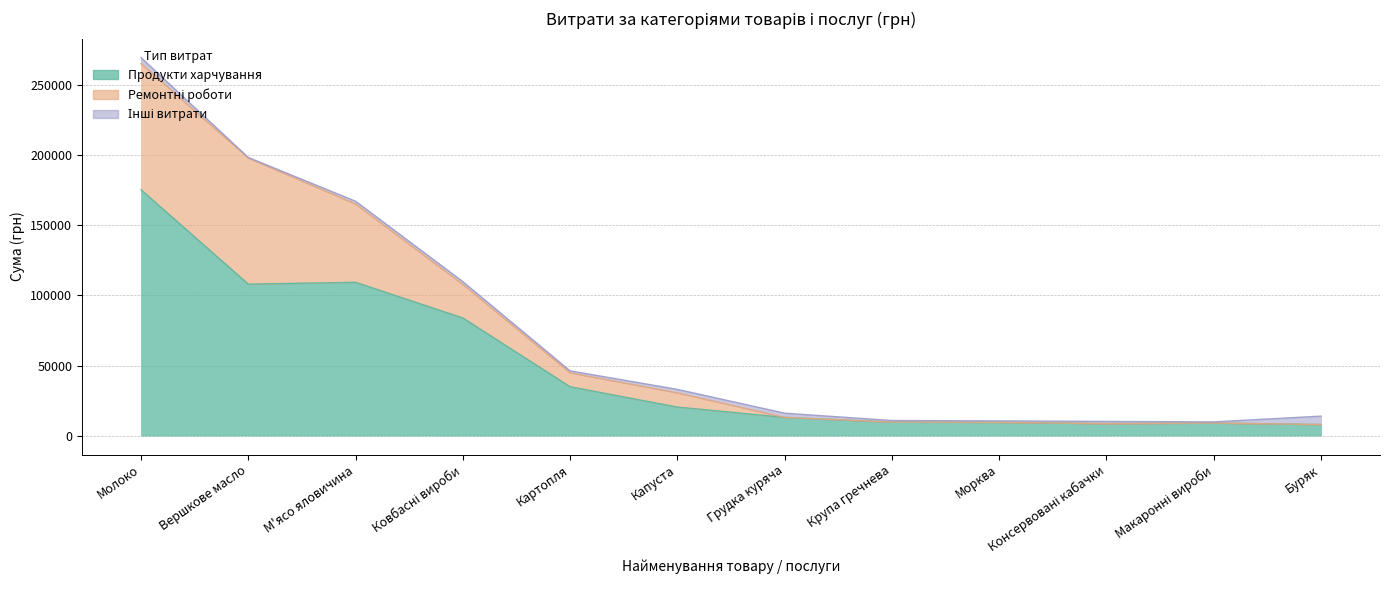

Is it true that Продукти харчування equals 7896.1 at Капуста?

False